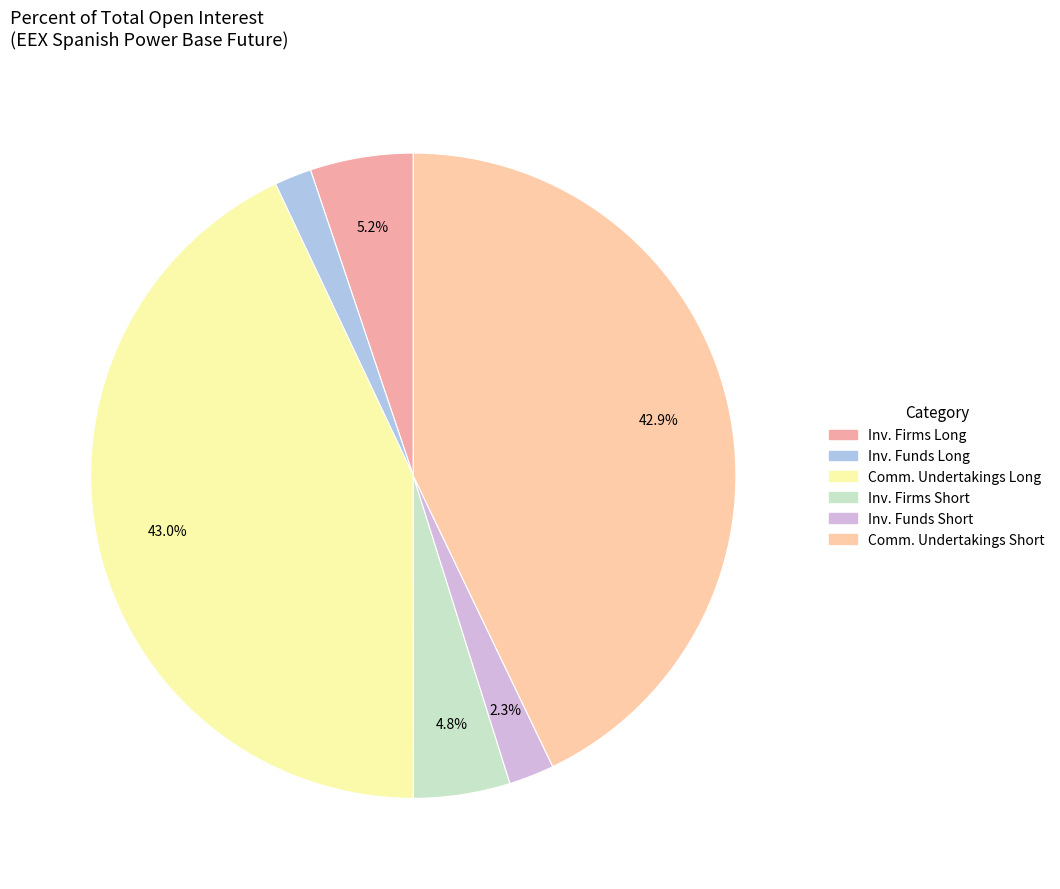

Count the number of slices in the pie.

6